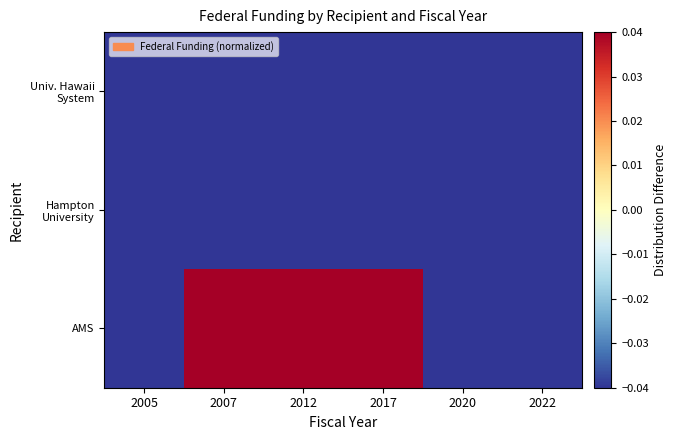

Which has a higher value, 2012 or 2022?

2012